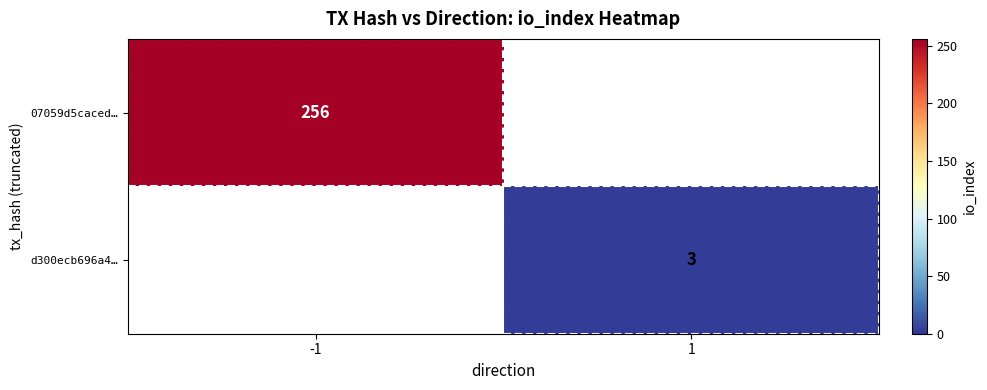

The value of d300ecb696a4… at 1 is 3. True or false?

True